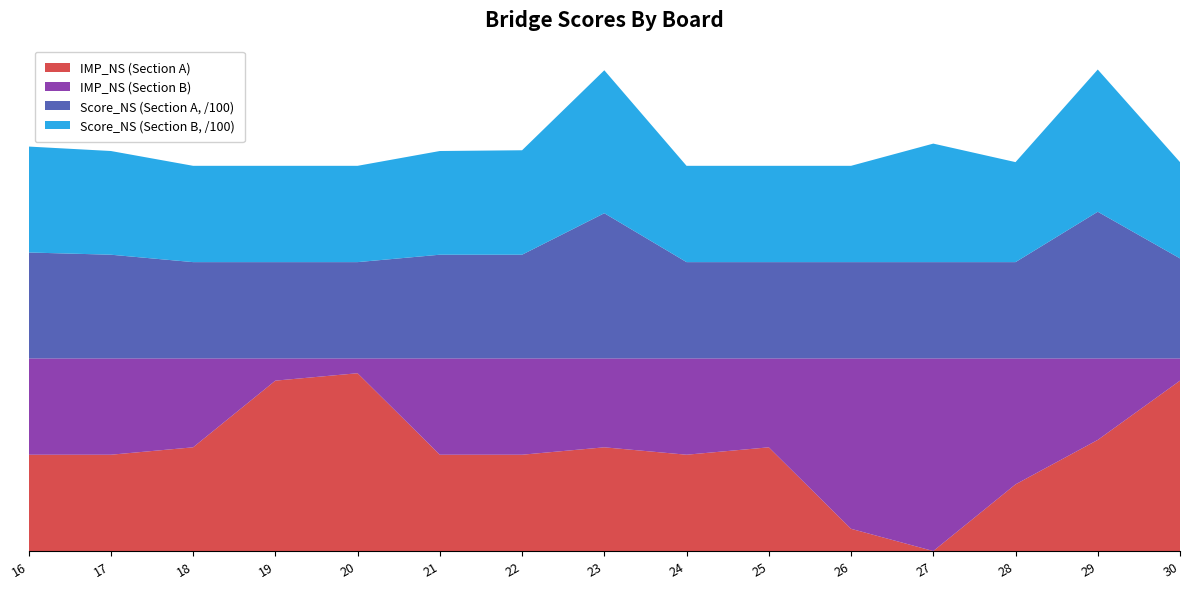

Reading left to right, extract all data points from this chart.

IMP_NS (Section A): 0.0	0.0	1.0	10.0	11.0	0.0	0.0	1.0	0.0	1.0	-10.0	-13.0	-4.0	2.0	10.0
IMP_NS (Section B): 0.0	0.0	-1.0	-10.0	-11.0	0.0	0.0	-1.0	0.0	-1.0	10.0	13.0	4.0	-2.0	-10.0
Score_NS (Section A, /100): 1.3	1.0	0.0	0.0	0.0	1.0	1.0	6.6	0.0	0.0	0.0	0.0	0.0	6.8	0.5
Score_NS (Section B, /100): 1.3	1.0	0.0	0.0	0.0	1.0	1.1	6.3	0.0	0.0	0.0	3.0	0.5	6.2	0.0